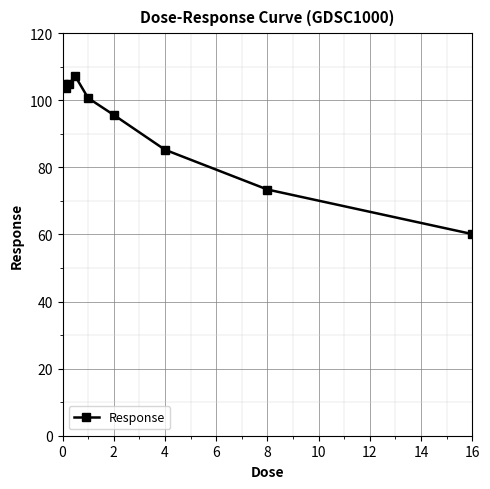

True or false: the data has more than 2 interior local peaks.

False